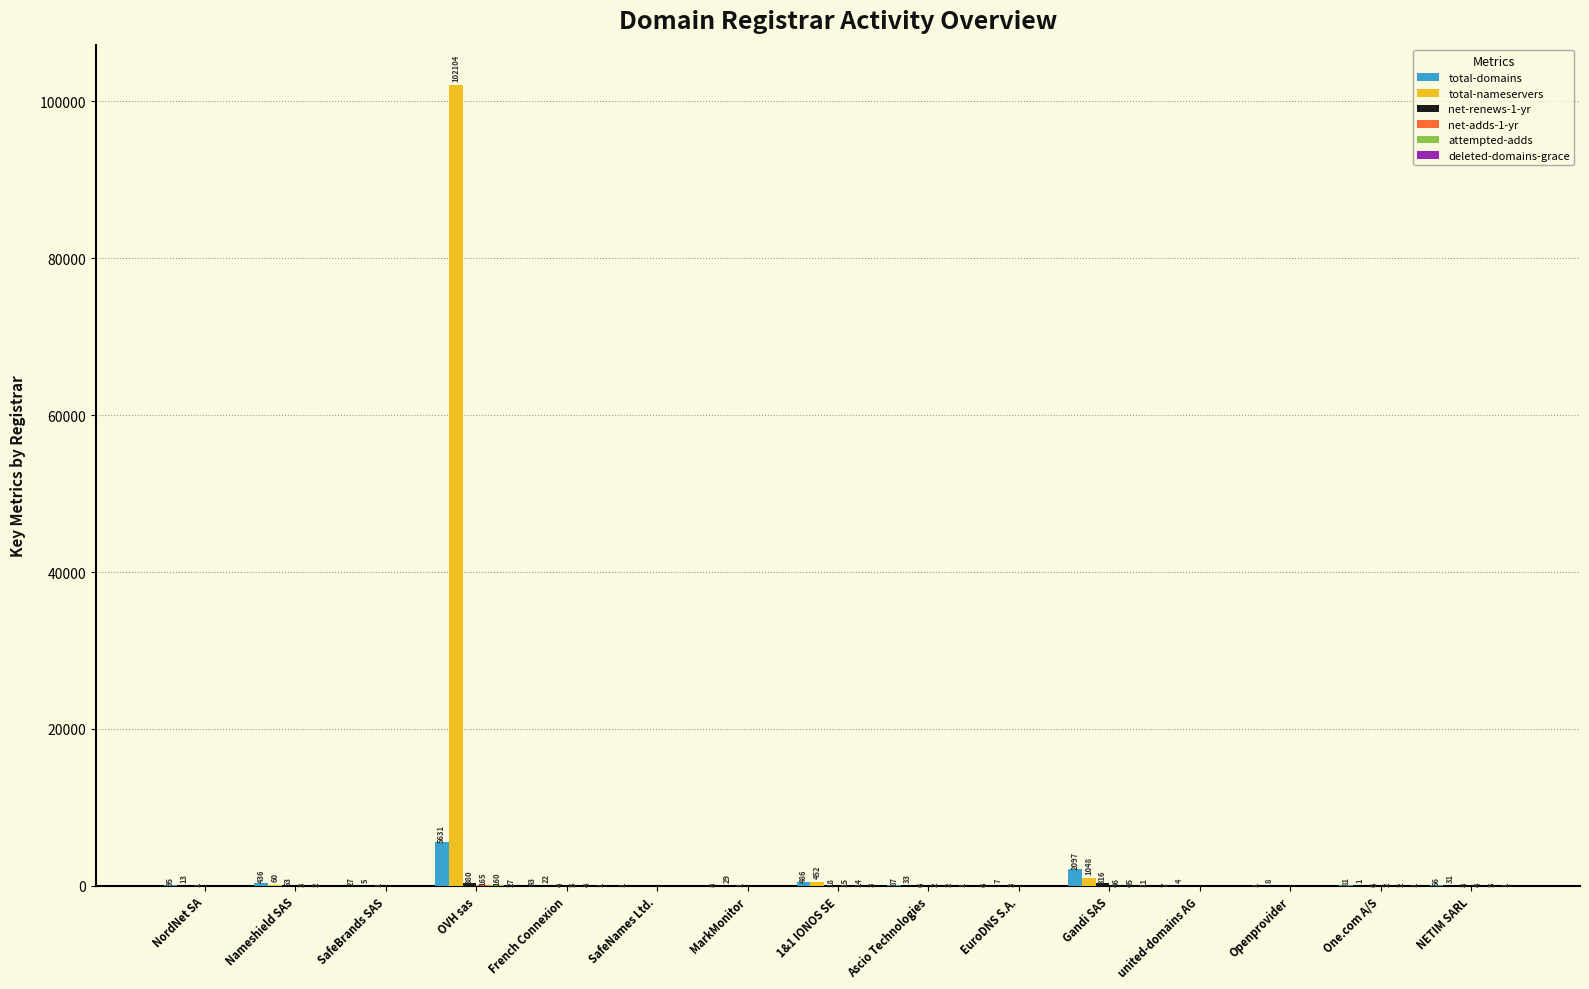

How many series are shown in this chart?

6